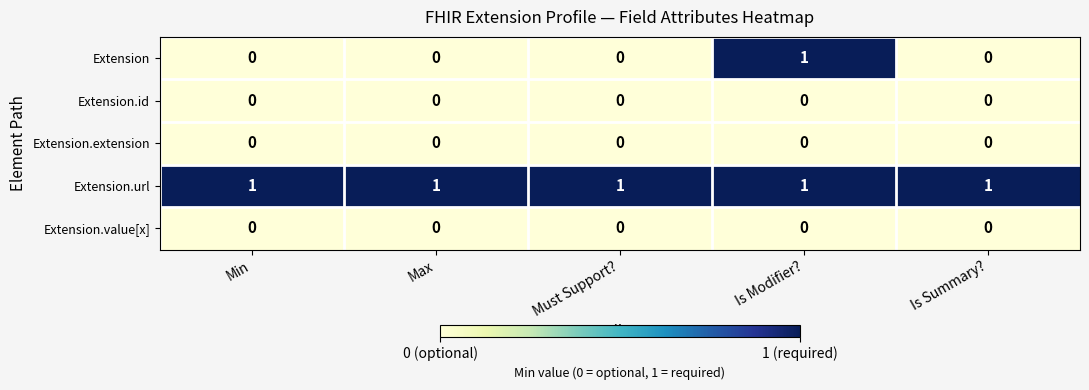

Which series has the largest range (max minus min)?

Extension